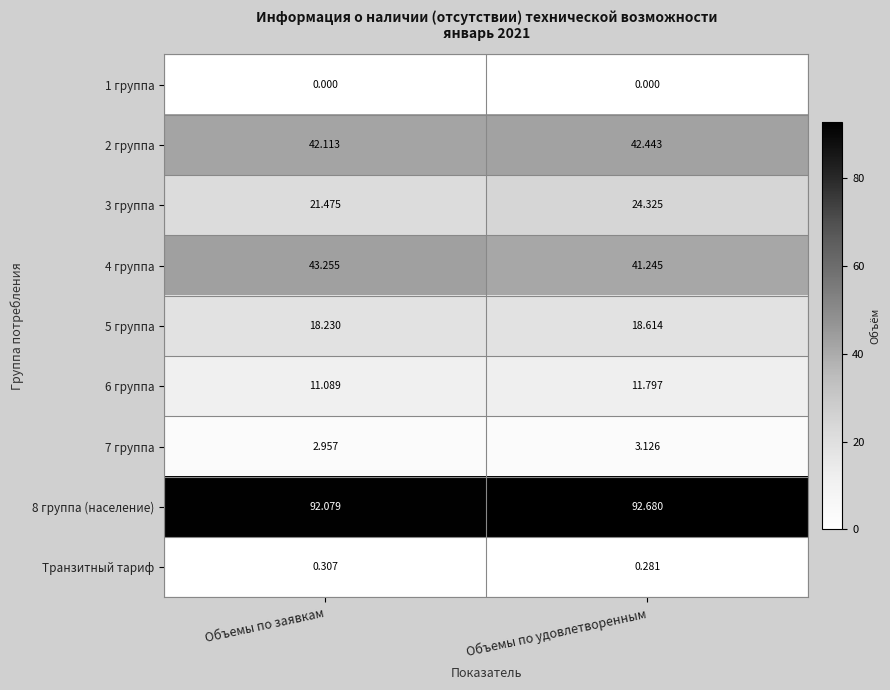

List the labels in order of 2 группа value, largest first.

Объемы по удовлетворенным, Объемы по заявкам